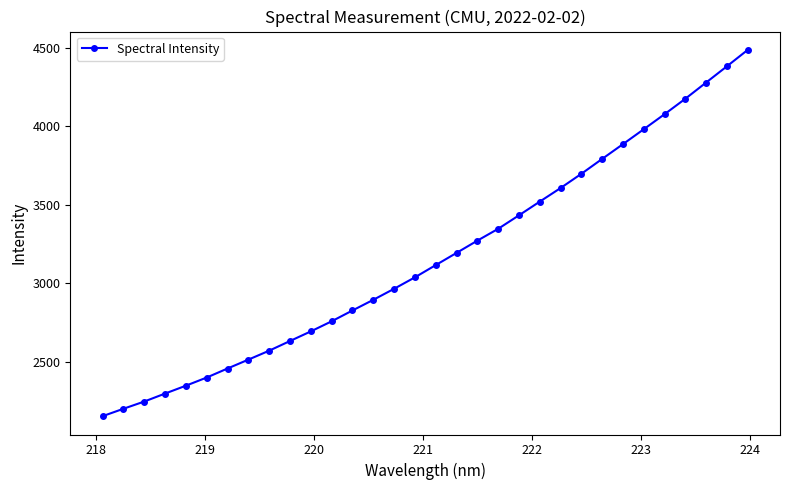

What is the difference between the second highest and minimum values?

2227.1